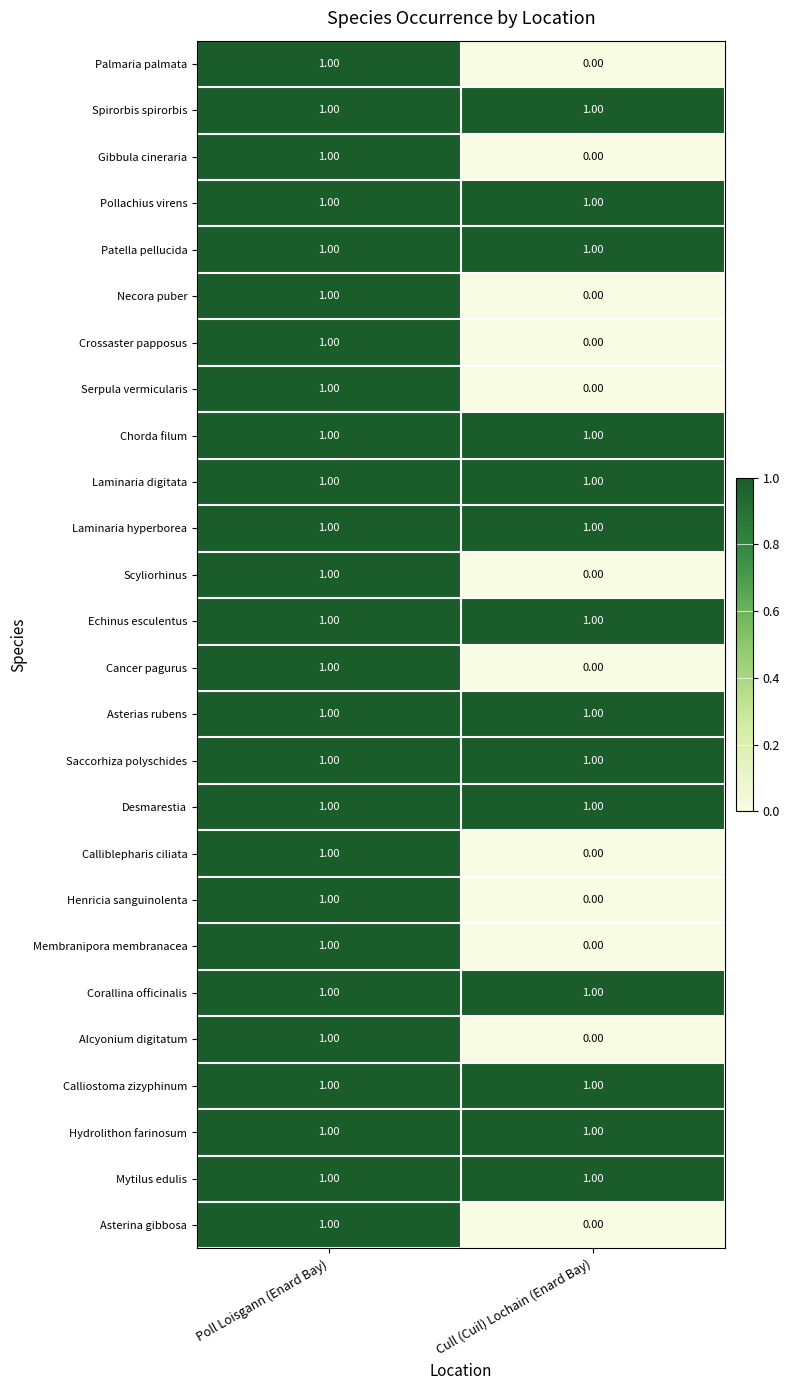

At which category is the sum across all series the highest?

Poll Loisgann (Enard Bay)